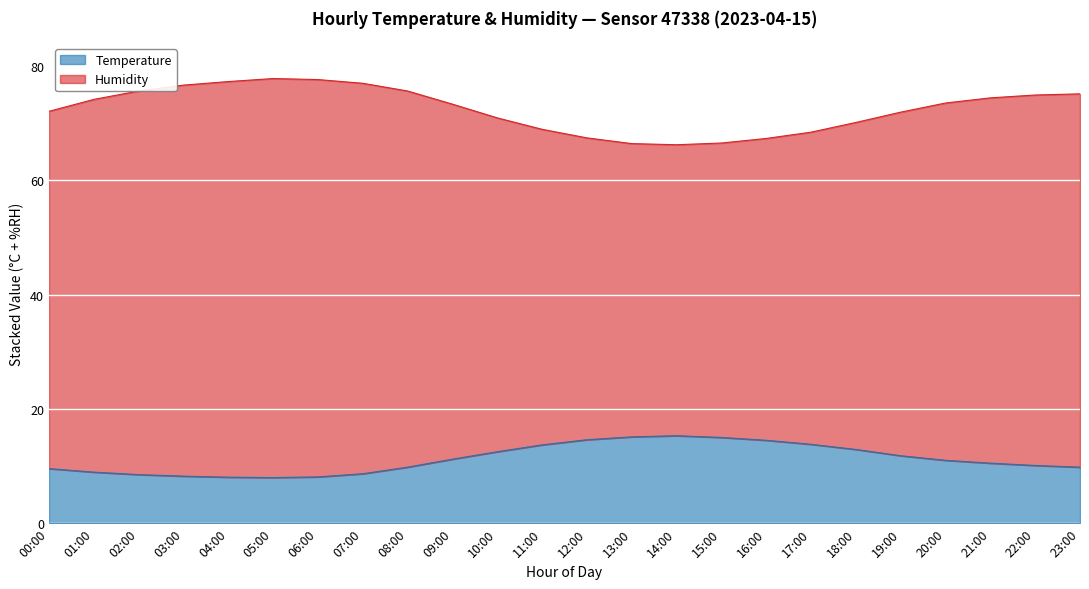

At which category is the sum across all series the highest?

05:00